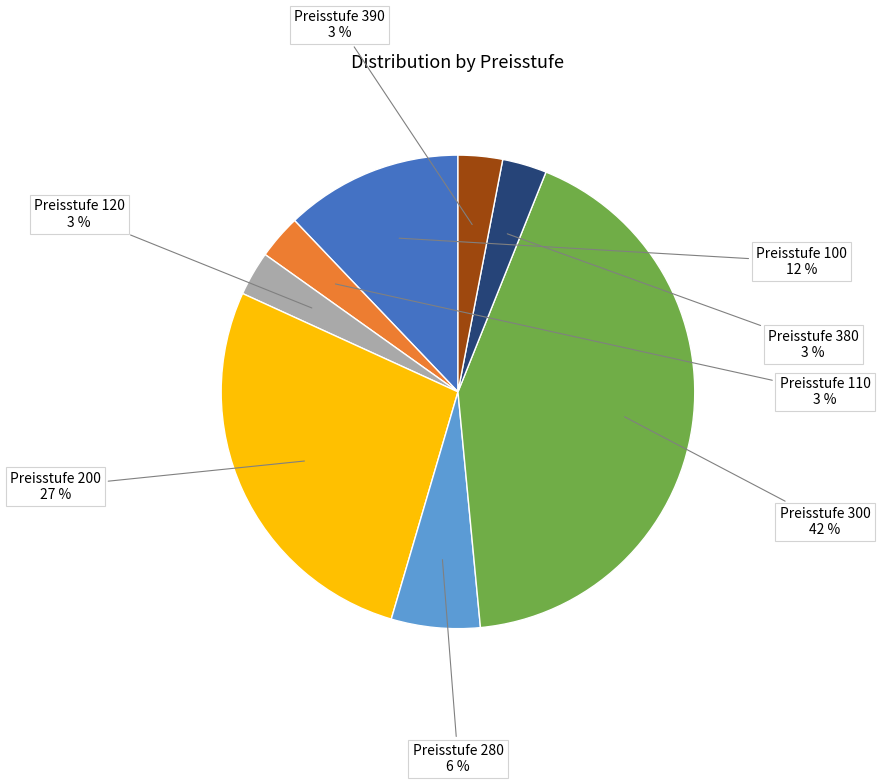

Is there a majority slice in this chart?

No